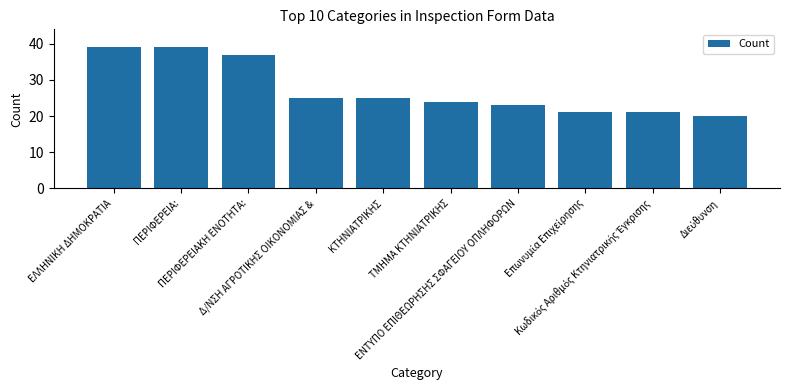

The value at ΚΤΗΝΙΑΤΡΙΚΗΣ is 25. True or false?

True